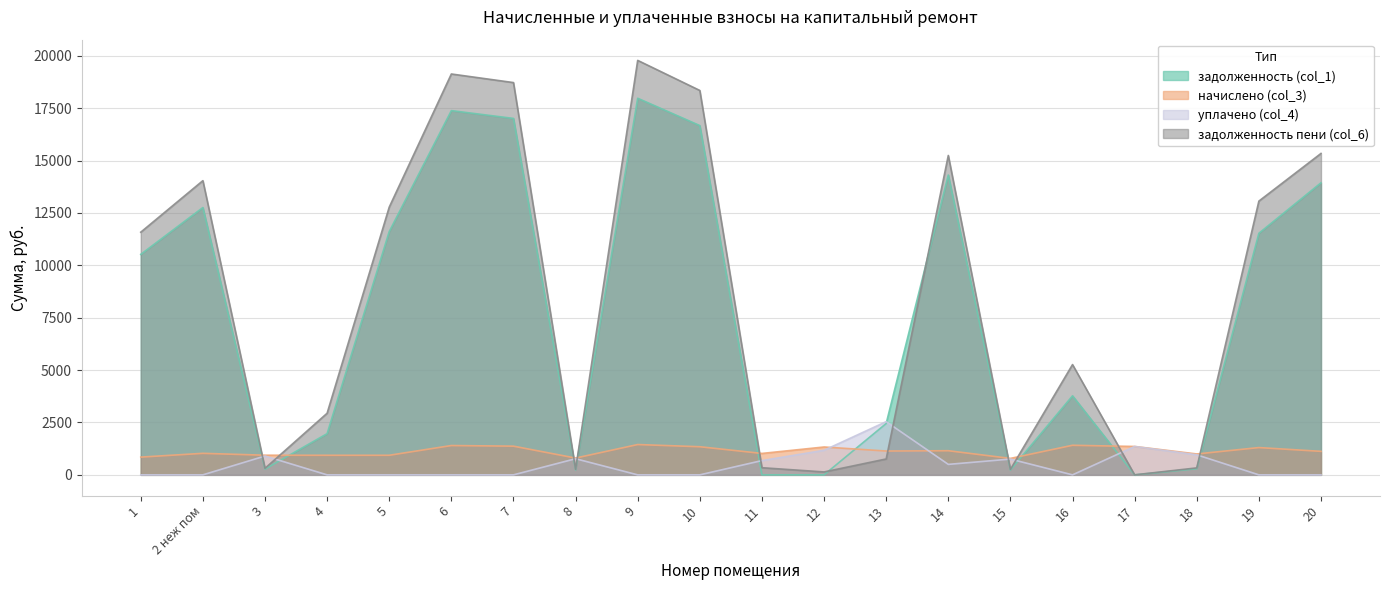

What is the difference between the maximum and minimum values in the уплачено (col_4) series?

2538.8